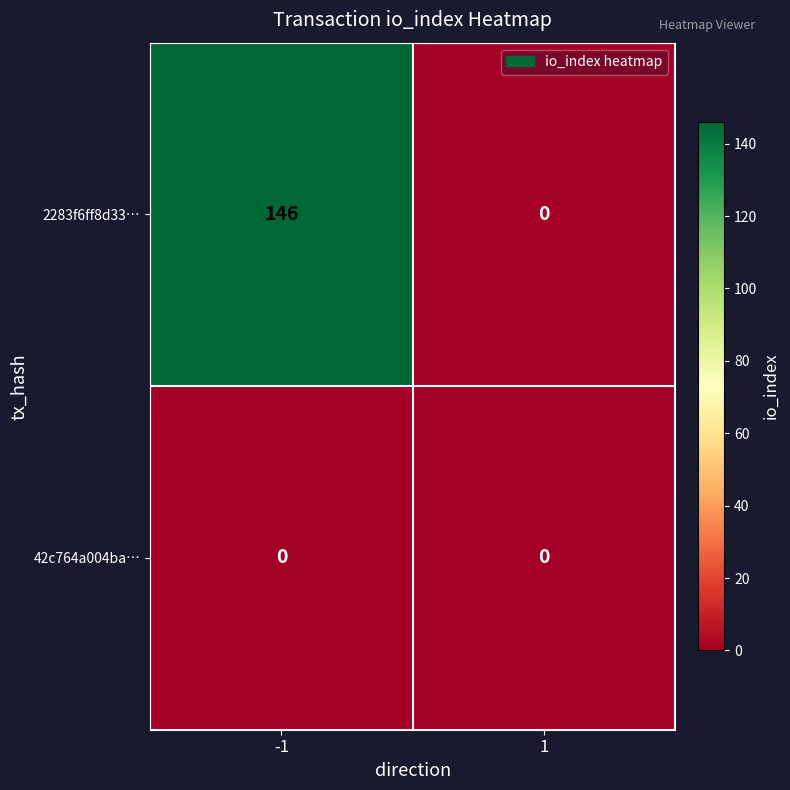

What is the total value across all series at -1?

146